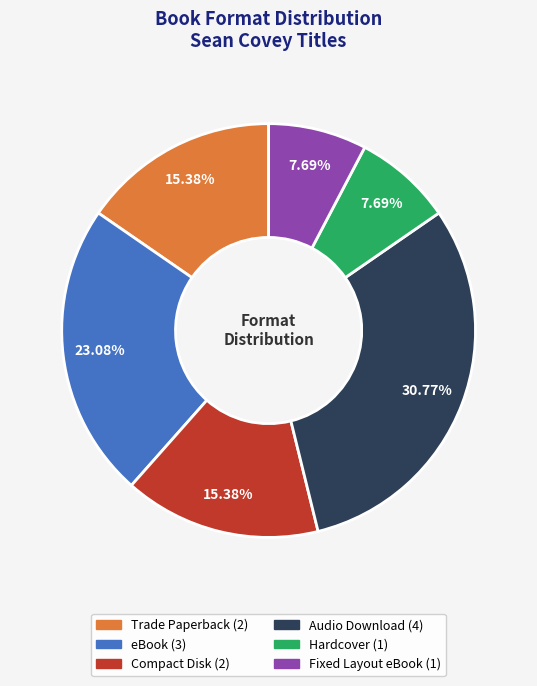

Count the number of slices in the pie.

6